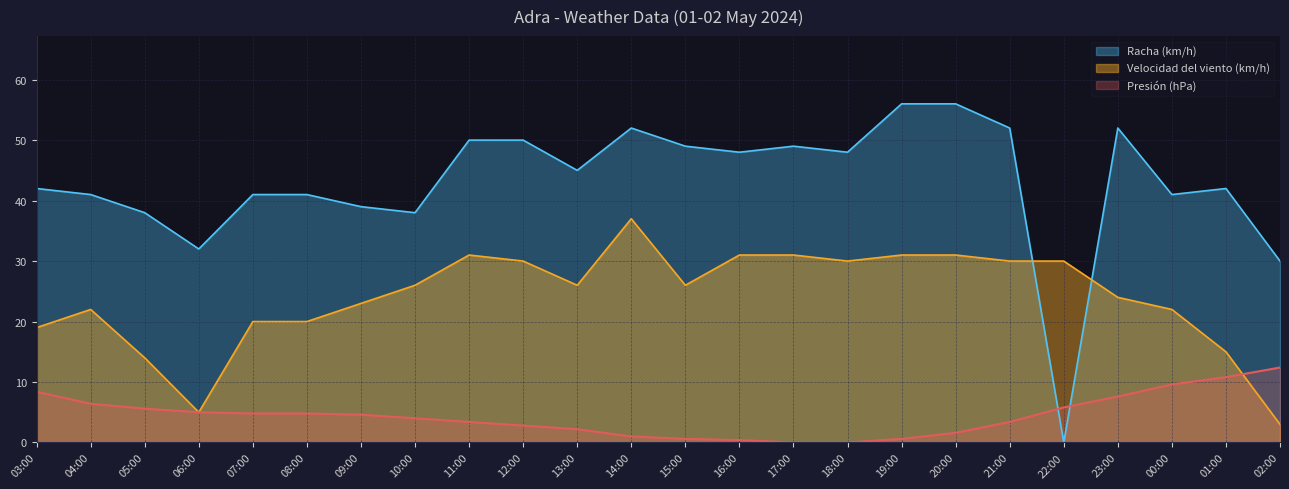

How many data points does each series have?

24